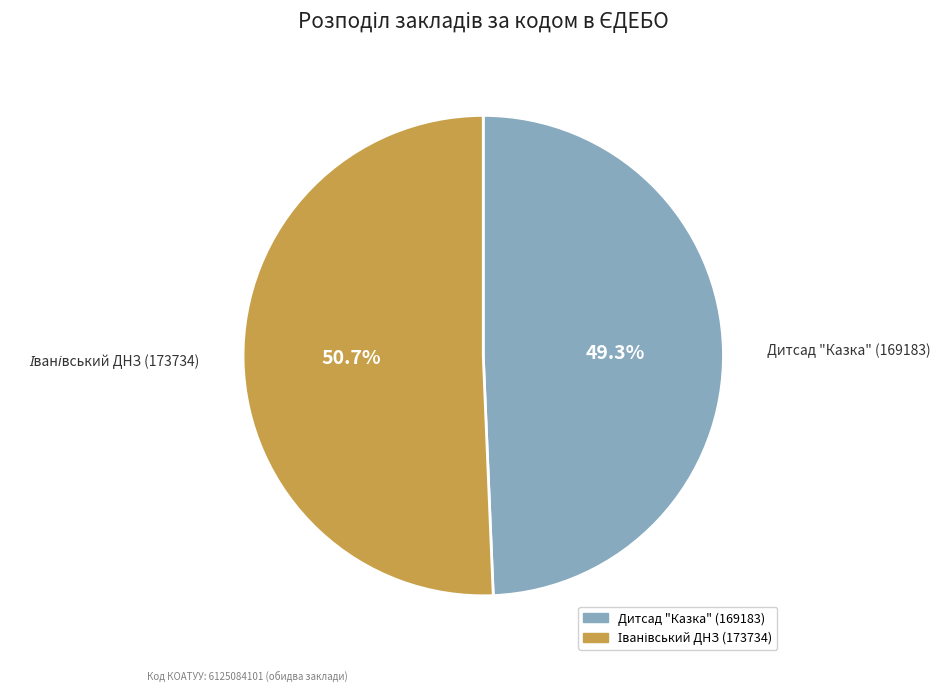

Which slice is the smallest?

Дитсад "Казка" (169183)